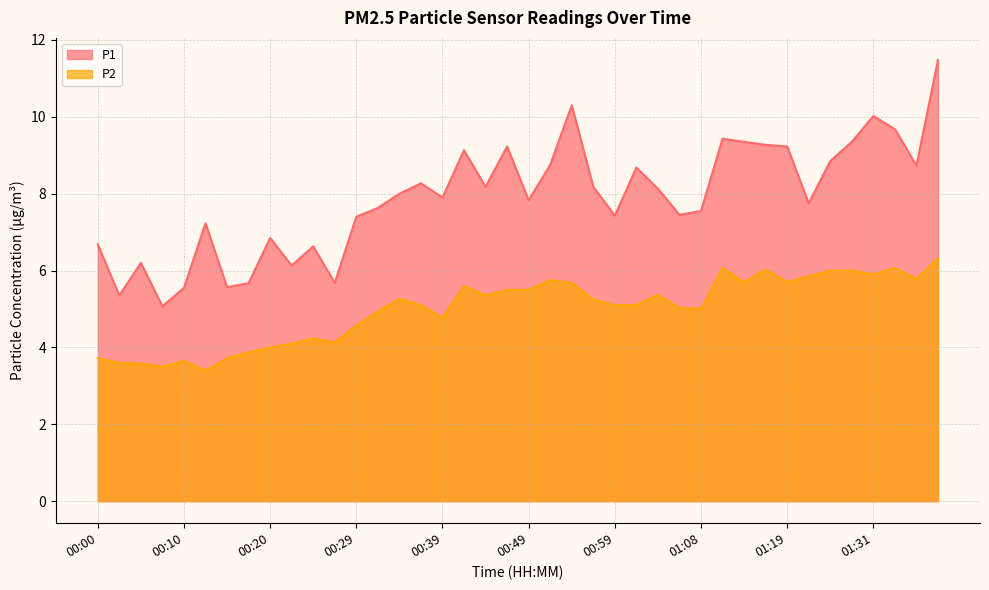

What is the minimum value for P2?

3.4